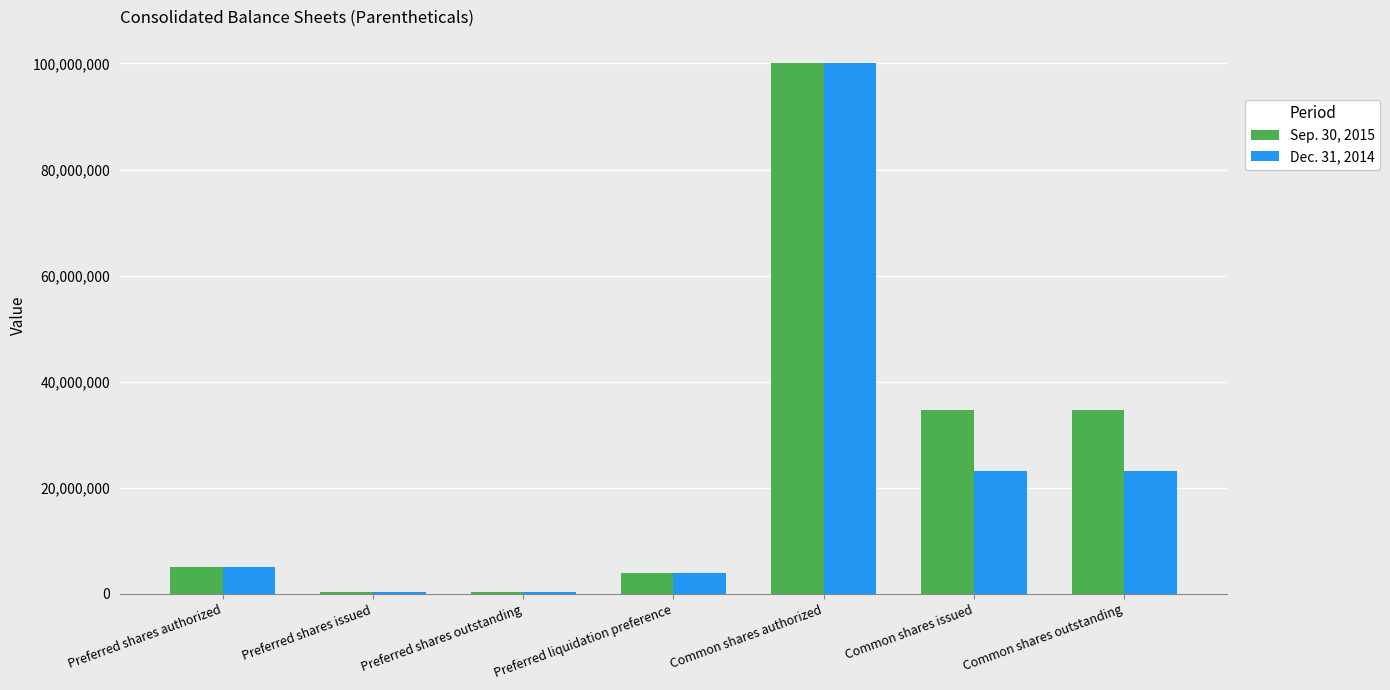

Are the bars horizontal?

No